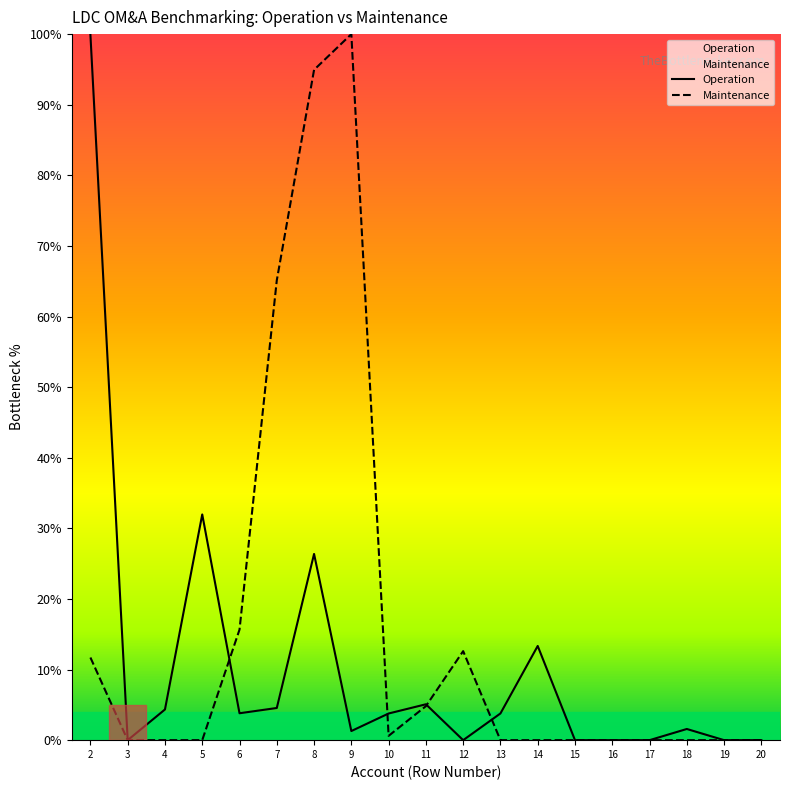

The Operation series shows 3.8 at 6. True or false?

True